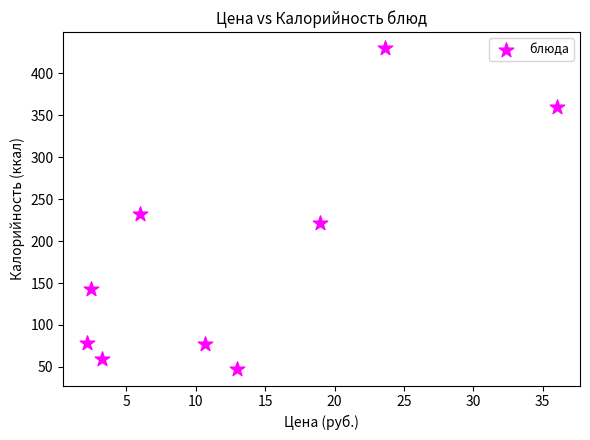

What Y value in the scatter plot is closest to 238?

232